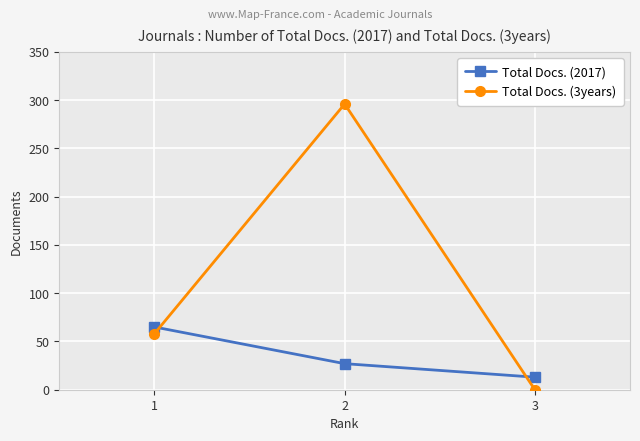

List the labels in order of Total Docs. (2017) value, largest first.

1, 2, 3